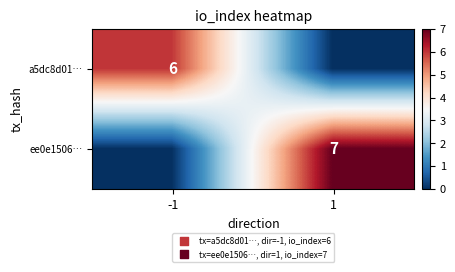

True or false: a5dc8d01… has a value of 6 at -1.

True